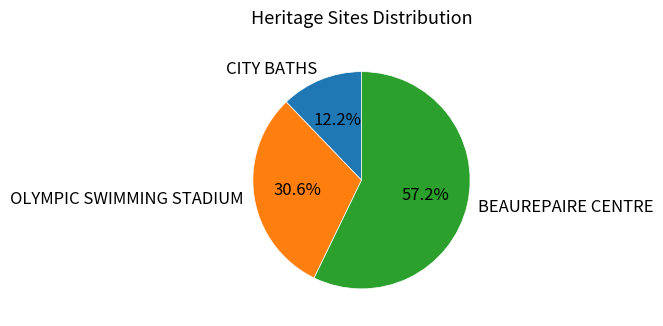

To the nearest percent, what is the combined percentage of BEAUREPAIRE CENTRE and CITY BATHS?

69%